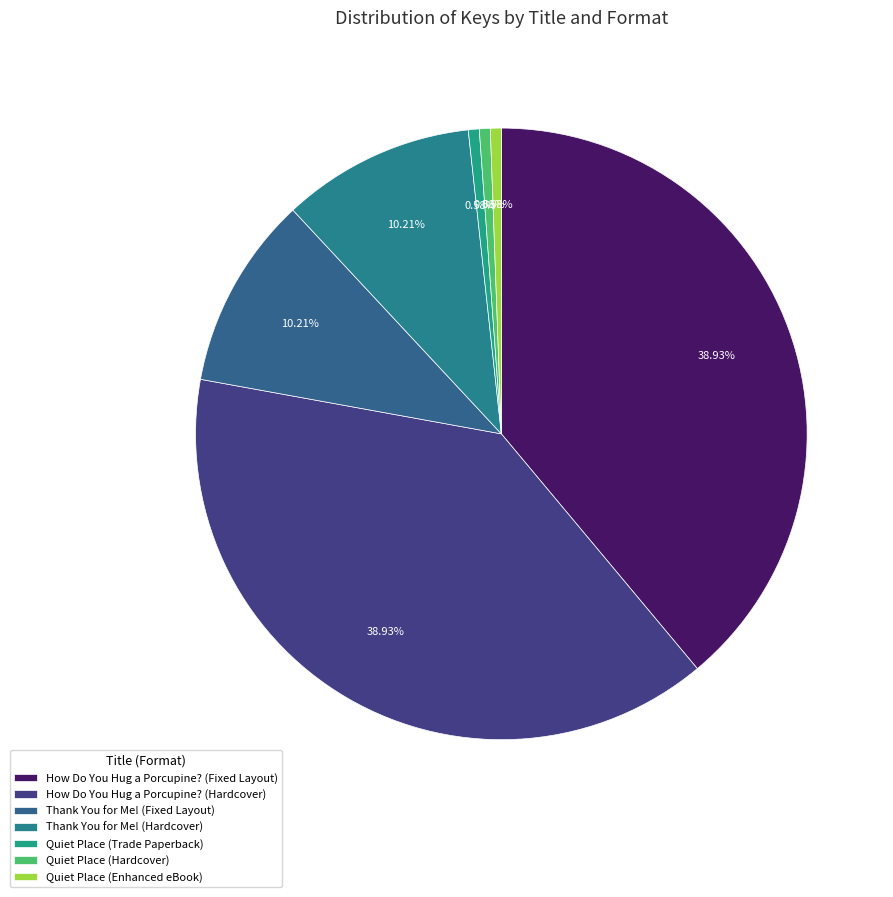

What percentage is the Thank You for Me! (Fixed Layout) slice, to the nearest percent?

10%